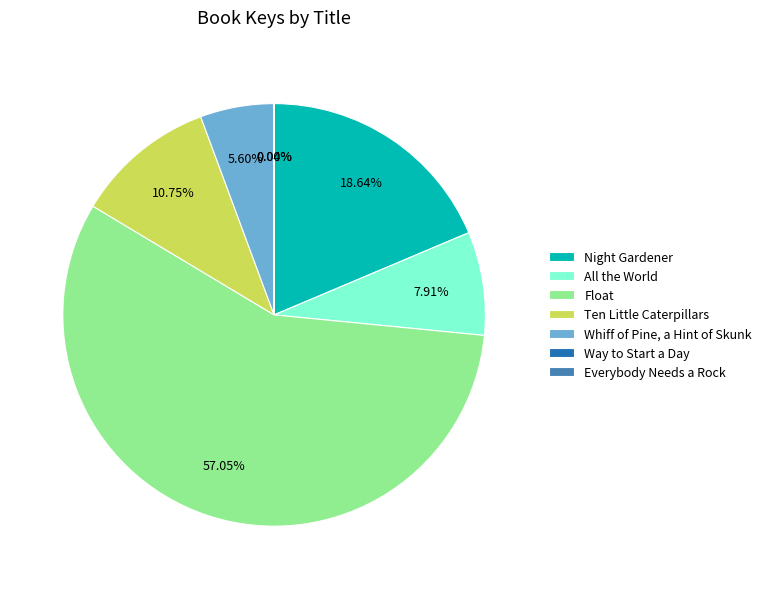

What is the ratio of the value at All the World to the value at Whiff of Pine, a Hint of Skunk?

1.4